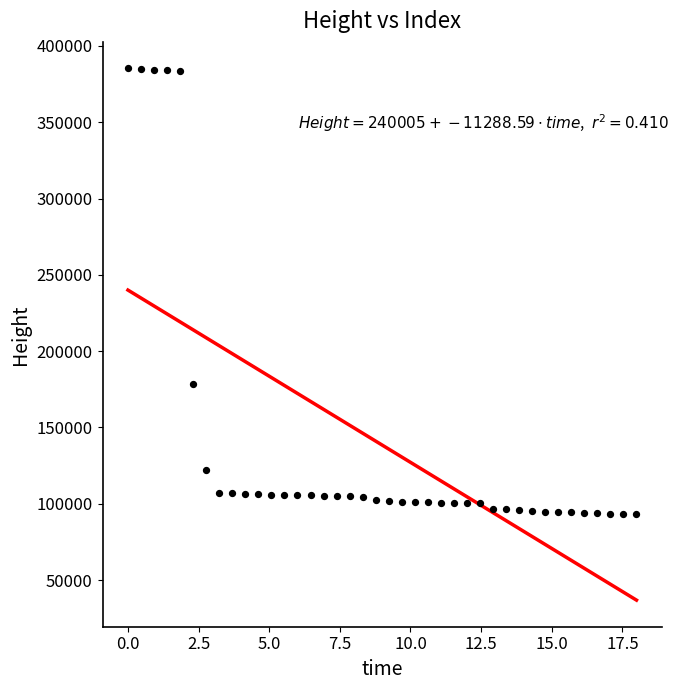

What Y value in the scatter plot is closest to 239169?

178229